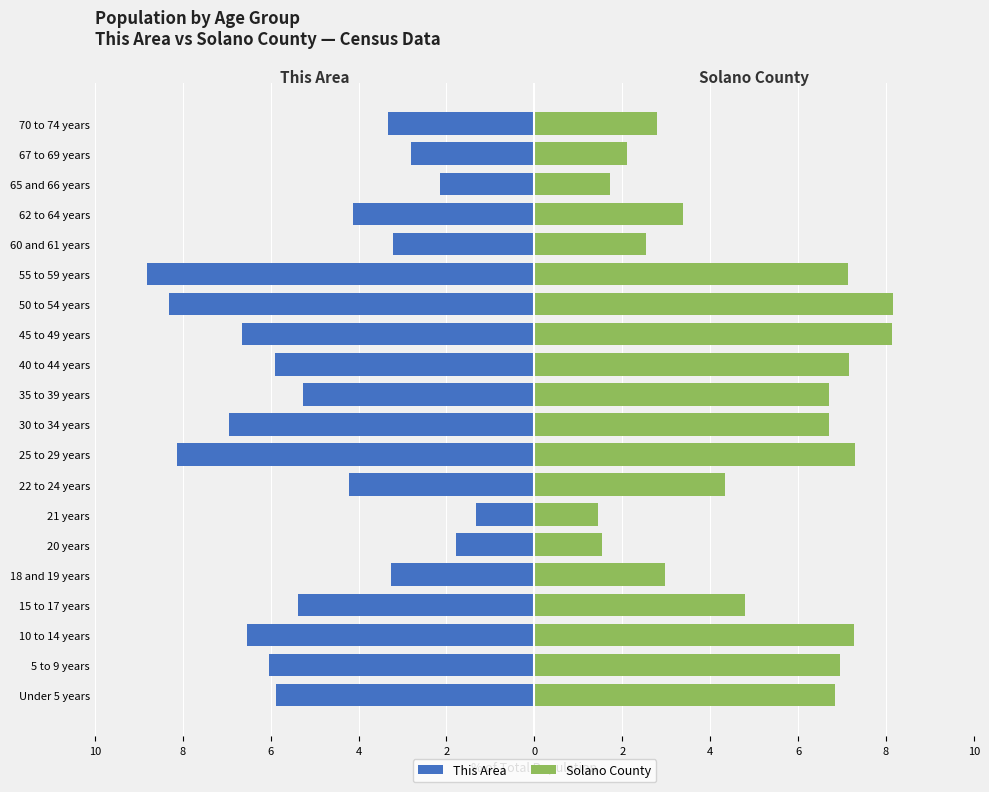

How many groups of bars are there?

20